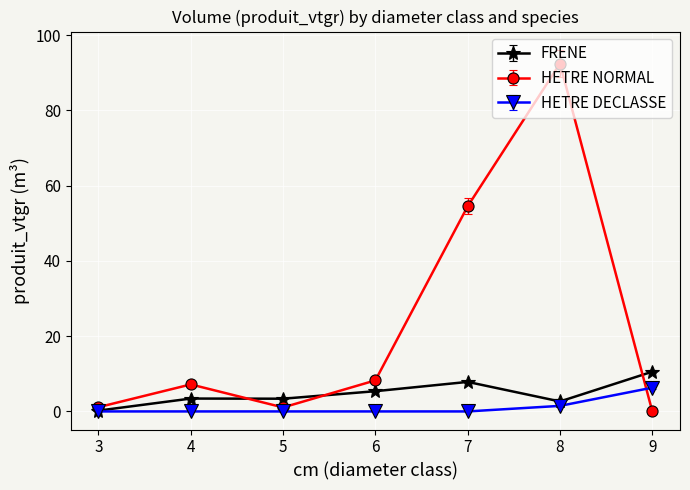

How many lines are shown in the chart?

3